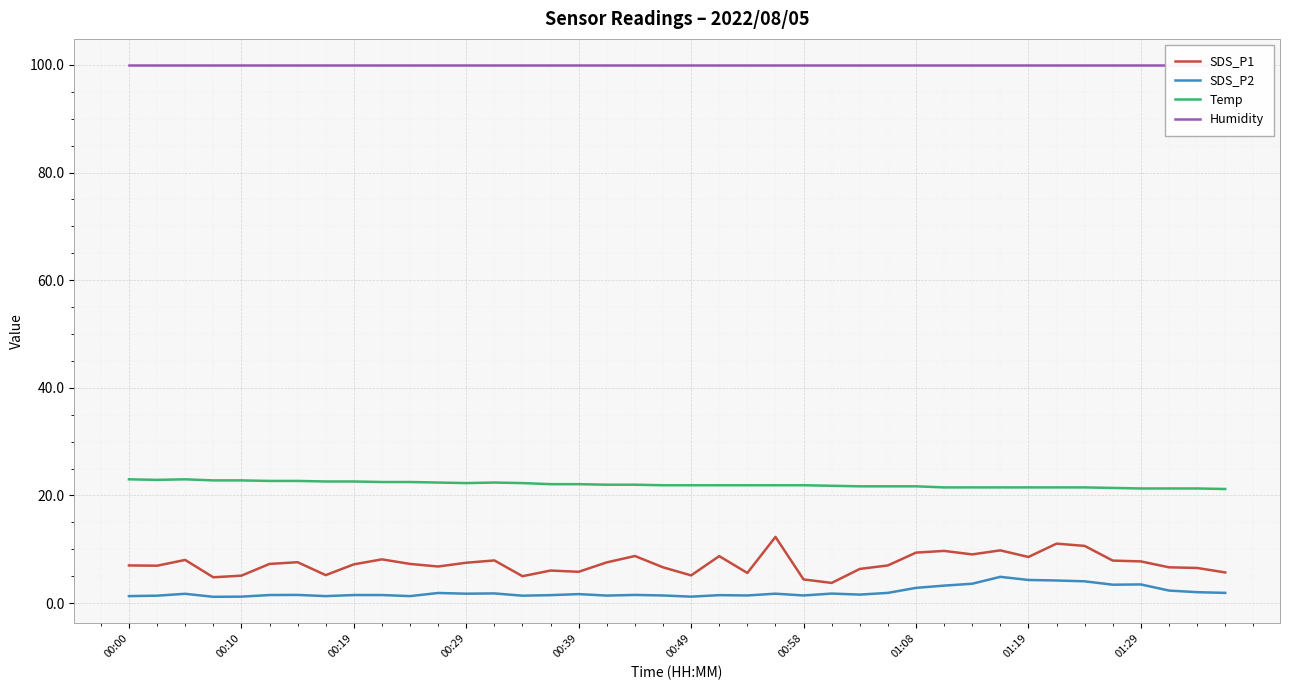

Which has a higher value, 25 or 35?

35